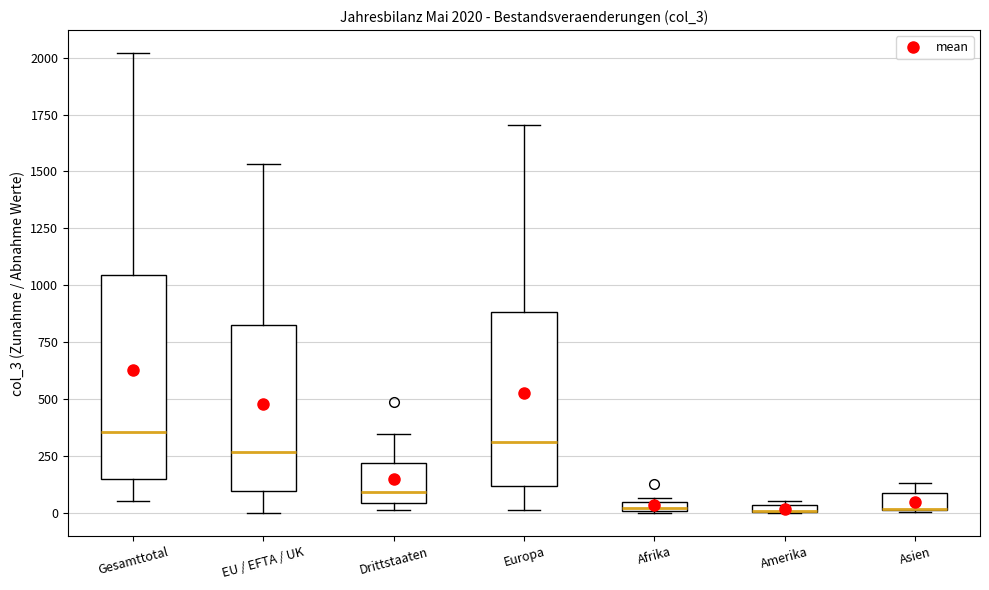

Comparing the boxes themselves (not the whiskers), which one is the tallest?

Gesamttotal